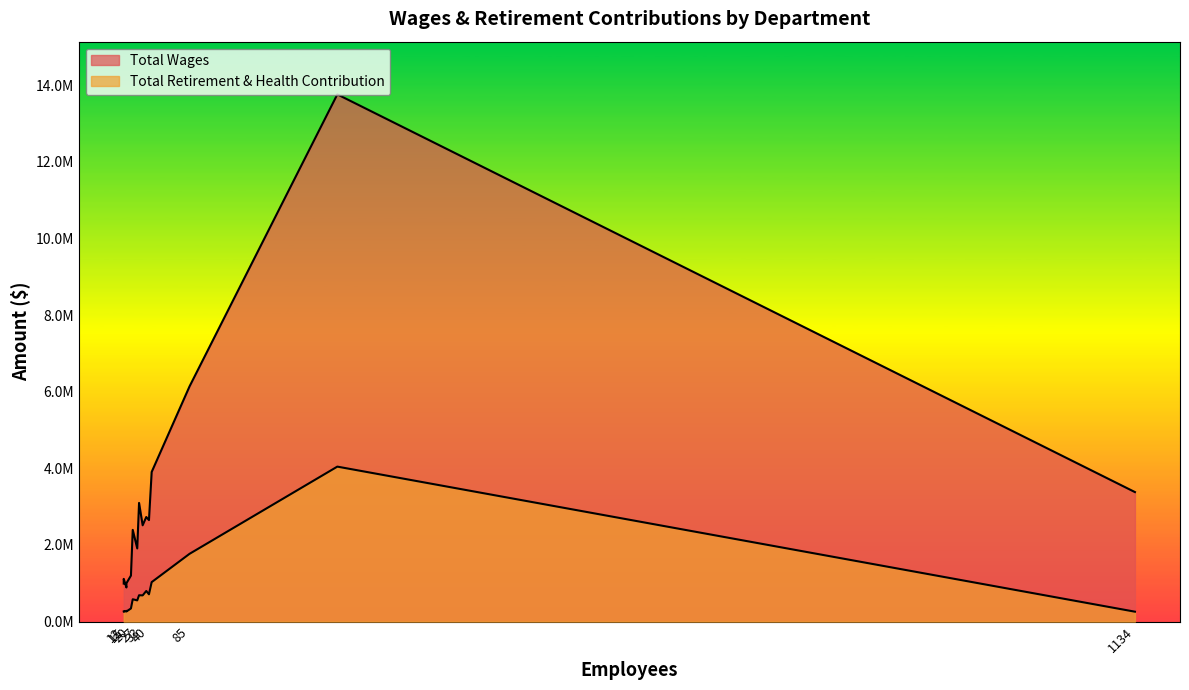

True or false: Total Retirement & Health Contribution and Total Wages cross at least once.

False